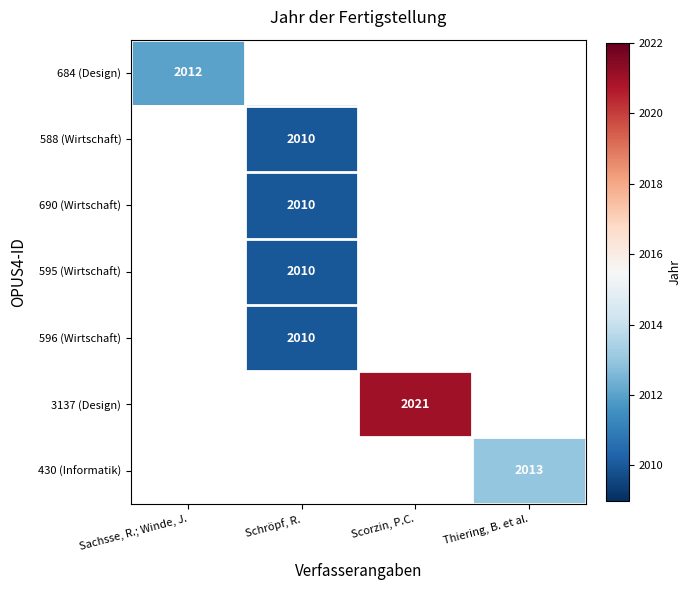

True or false: 3137 (Design) has a value of 2021 at Scorzin, P.C..

True